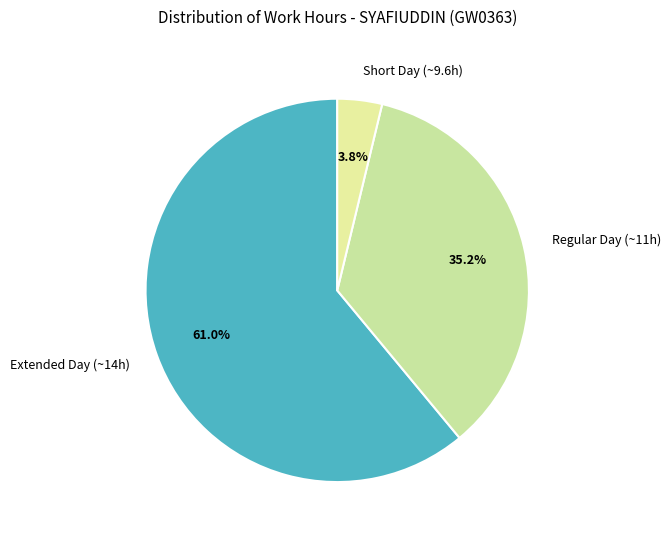

Rank the categories by value from lowest to highest.

Short Day (~9.6h), Regular Day (~11h), Extended Day (~14h)